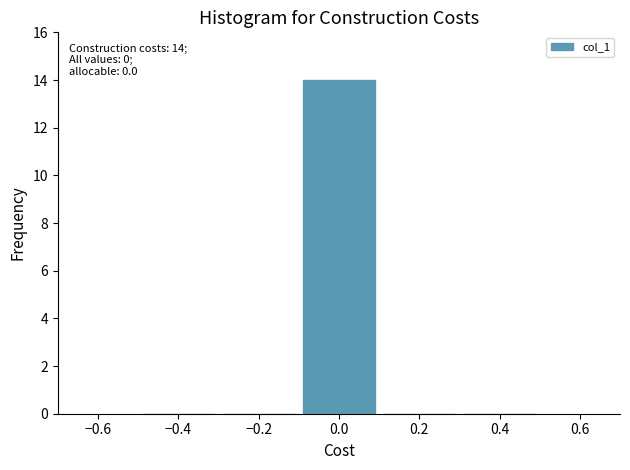

Over which range of the x-axis is the bar tallest?

-0.1 to 0.1